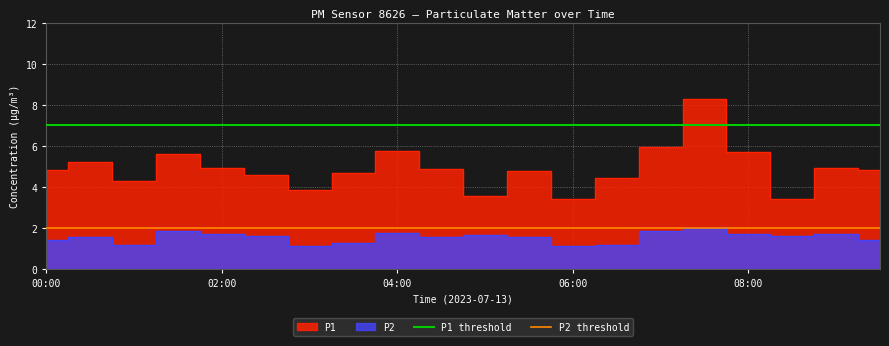

Rank the categories by P2 threshold value from highest to lowest.

00:00, 02:00